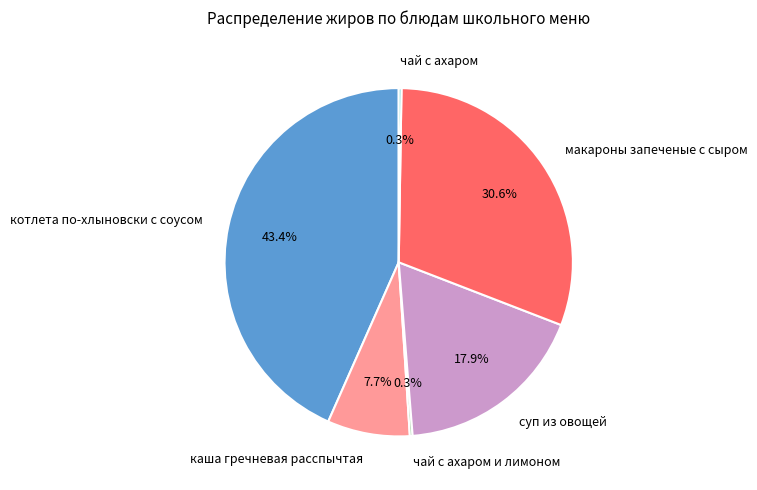

Which has a higher value, макароны запеченые с сыром or каша гречневая расспычтая?

макароны запеченые с сыром